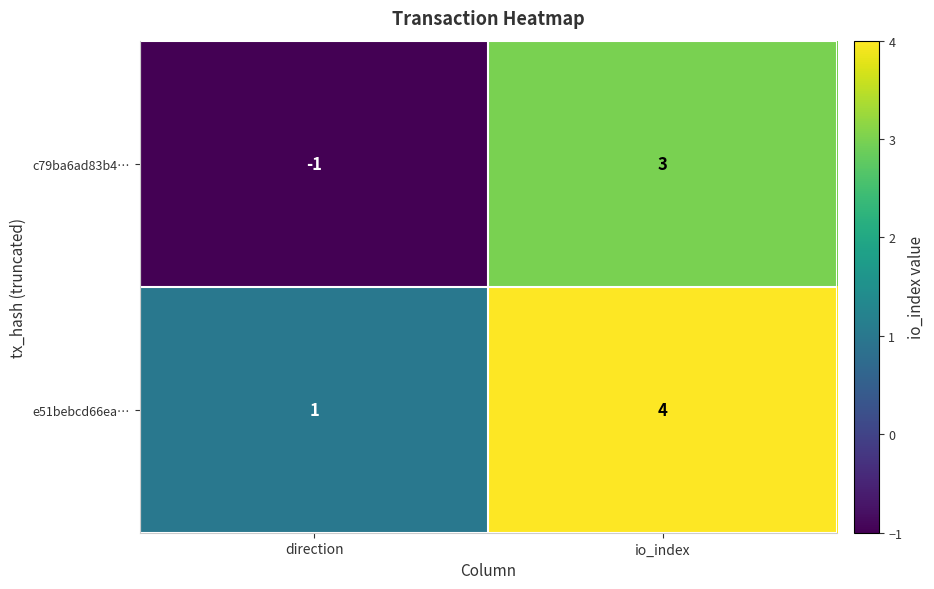

Reading left to right, extract all data points from this chart.

c79ba6ad83b4…: -1	3
e51bebcd66ea…: 1	4